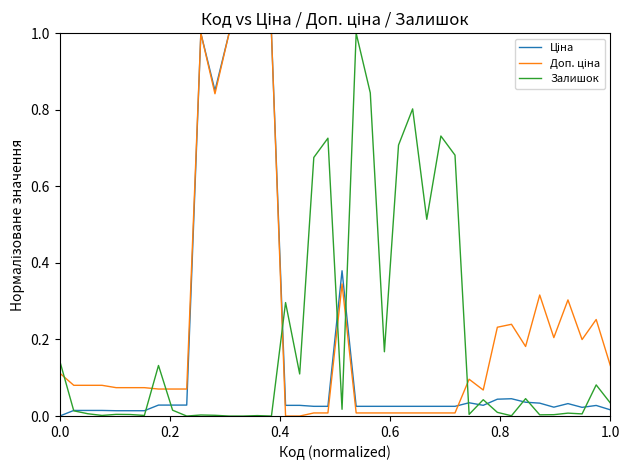

What is the maximum value shown in the chart?

1.0